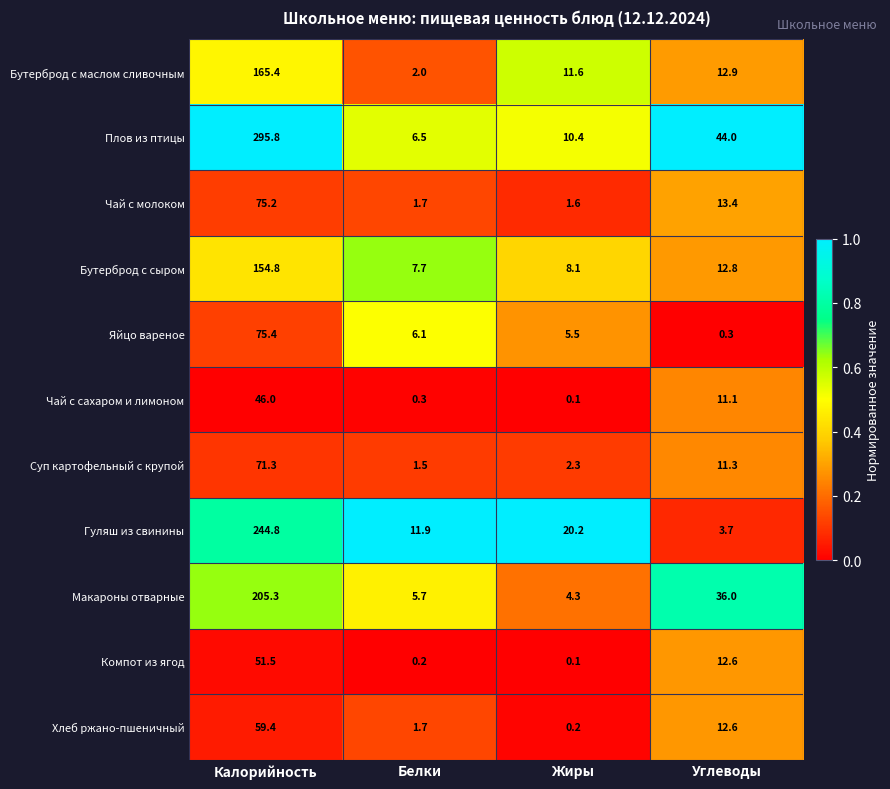

What is the approximate value of Бутерброд с сыром at Белки?

7.7